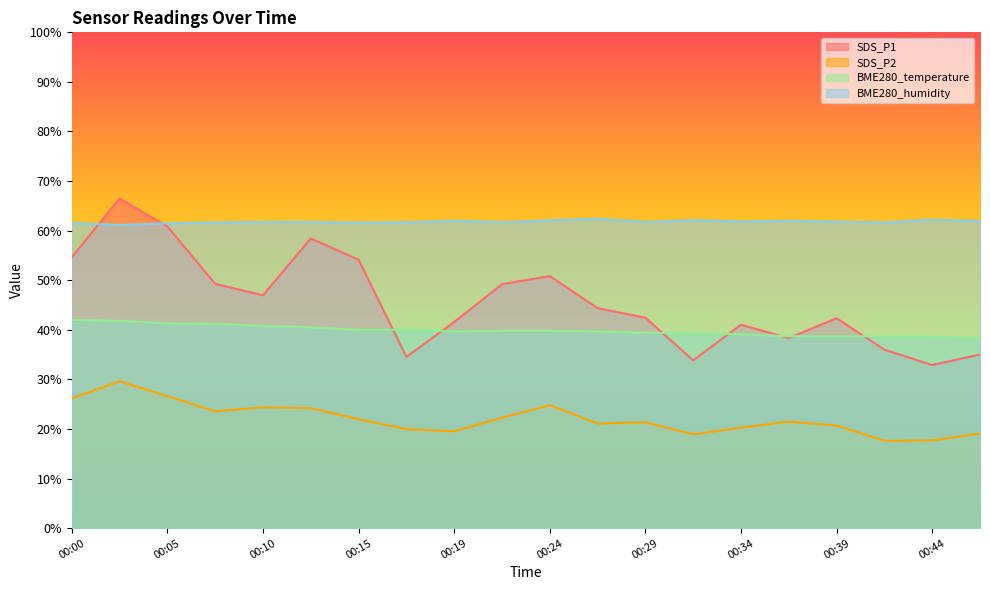

Reading left to right, list all the values displayed in this chart.

SDS_P1: 54.6	66.5	60.8	49.3	47.0	58.4	54.1	34.5	41.6	49.2	50.8	44.4	42.4	33.8	41.0	38.3	42.3	36.0	32.9	35.0
SDS_P2: 26.2	29.6	26.6	23.6	24.4	24.2	22.0	20.0	19.5	22.3	24.8	21.1	21.3	18.9	20.3	21.5	20.7	17.6	17.7	19.1
BME280_temperature: 42.0	41.8	41.3	41.2	40.8	40.5	40.0	40.0	39.7	39.8	39.8	39.7	39.4	39.3	39.1	38.7	38.7	38.7	38.6	38.4
BME280_humidity: 61.5	61.1	61.5	61.7	61.8	61.8	61.6	61.7	62.0	61.7	62.1	62.4	61.8	62.1	61.9	62.0	61.8	61.7	62.2	61.9